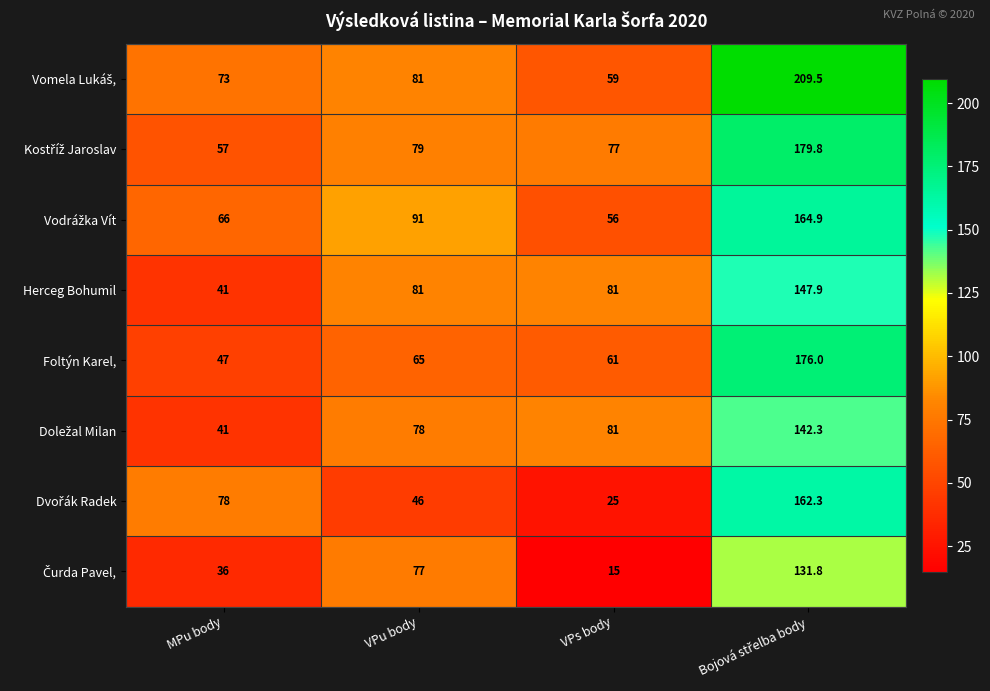

What is the spread (max minus min) of values at MPu body?

42.0